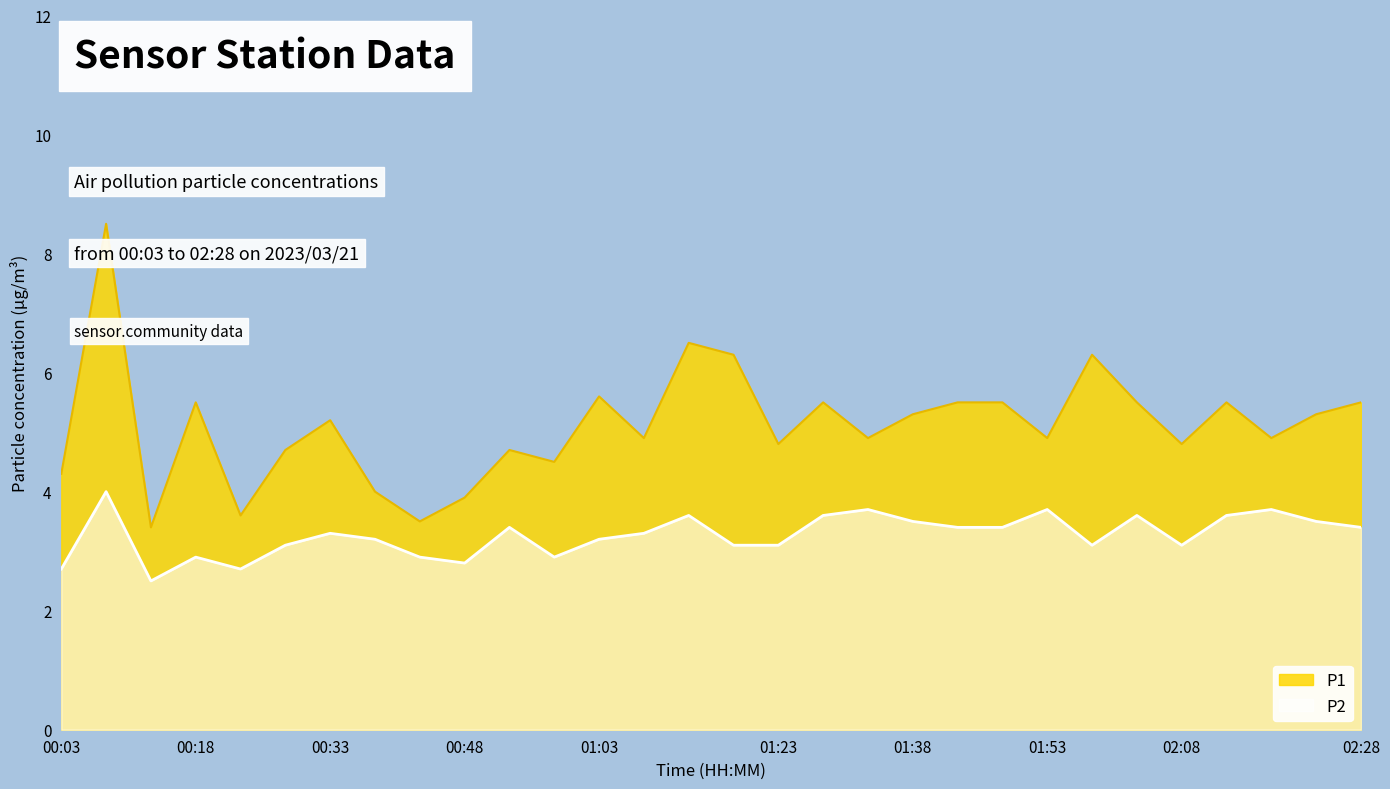

Reading left to right, extract all data points from this chart.

P1: 00:03=4.3	00:08=8.5	00:13=3.4	00:18=5.5	00:23=3.6	00:28=4.7	00:33=5.2	00:38=4.0	00:43=3.5	00:48=3.9	00:53=4.7	00:58=4.5	01:03=5.6	01:08=4.9	01:13=6.5	01:18=6.3	01:23=4.8	01:28=5.5	01:33=4.9	01:38=5.3	01:43=5.5	01:48=5.5	01:53=4.9	01:58=6.3	02:03=5.5	02:08=4.8	02:13=5.5	02:18=4.9	02:23=5.3	02:28=5.5
P2: 00:03=2.7	00:08=4.0	00:13=2.5	00:18=2.9	00:23=2.7	00:28=3.1	00:33=3.3	00:38=3.2	00:43=2.9	00:48=2.8	00:53=3.4	00:58=2.9	01:03=3.2	01:08=3.3	01:13=3.6	01:18=3.1	01:23=3.1	01:28=3.6	01:33=3.7	01:38=3.5	01:43=3.4	01:48=3.4	01:53=3.7	01:58=3.1	02:03=3.6	02:08=3.1	02:13=3.6	02:18=3.7	02:23=3.5	02:28=3.4